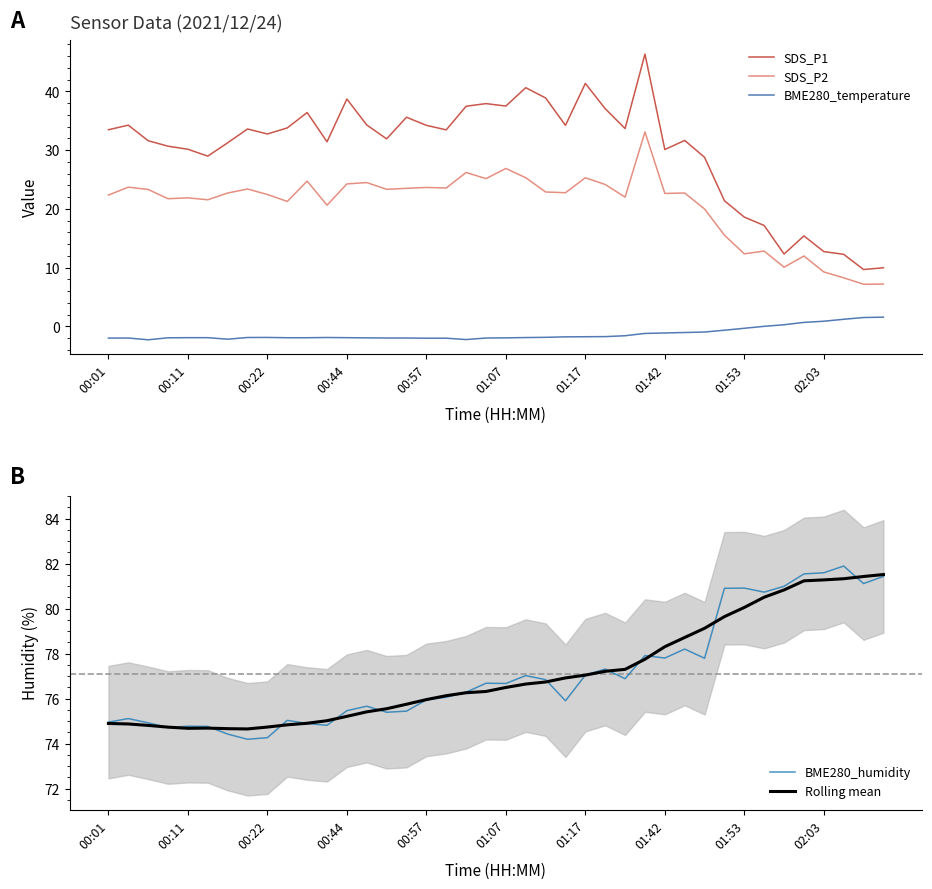

The value of BME280_humidity at 00:44 is 111.3. True or false?

False